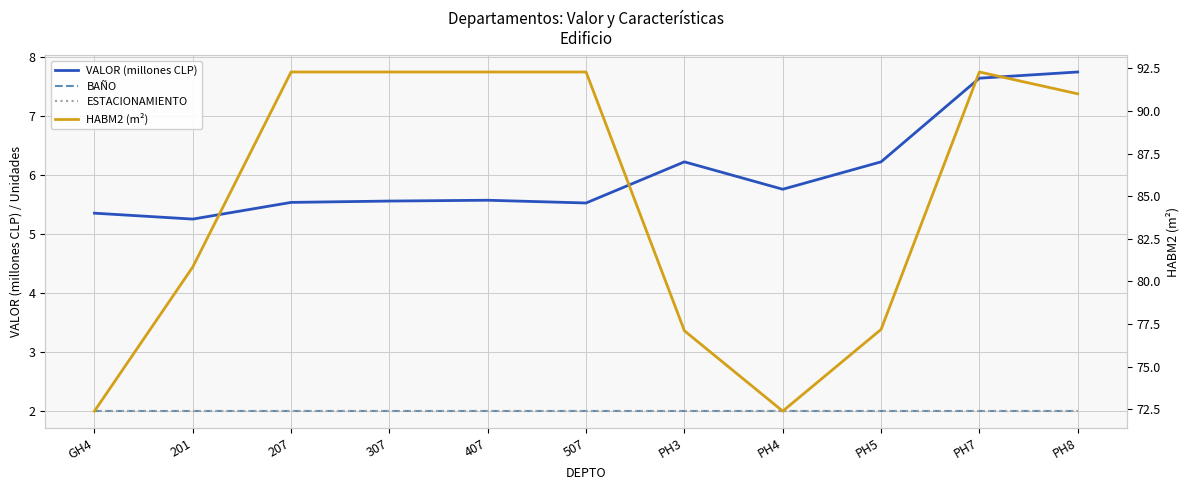

Rank the series at PH4 from lowest to highest value.

BAÑO, ESTACIONAMIENTO, VALOR (millones CLP), HABM2 (m²)